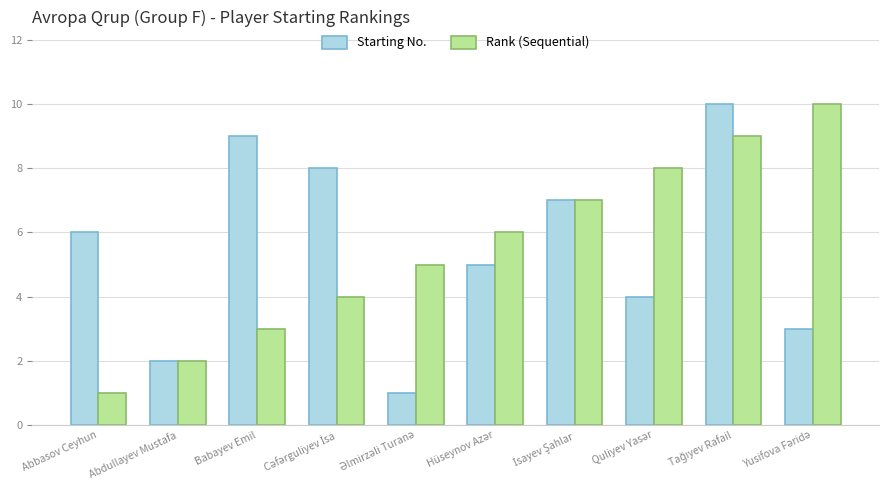

Reading left to right, list all the values displayed in this chart.

Starting No.: 6	2	9	8	1	5	7	4	10	3
Rank (Sequential): 1	2	3	4	5	6	7	8	9	10